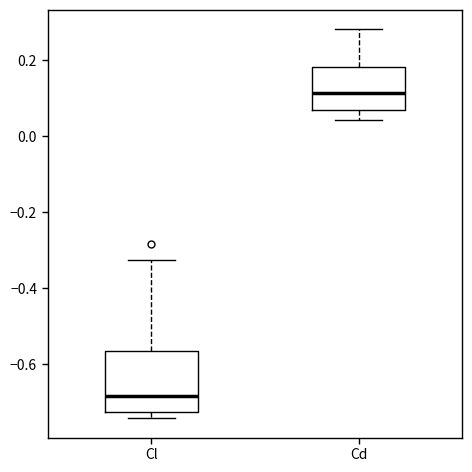

Where is the upper edge of the box for Cl on the y-axis? The values are not printed on the chart, so give them approximately, as read against the axis.

-0.56